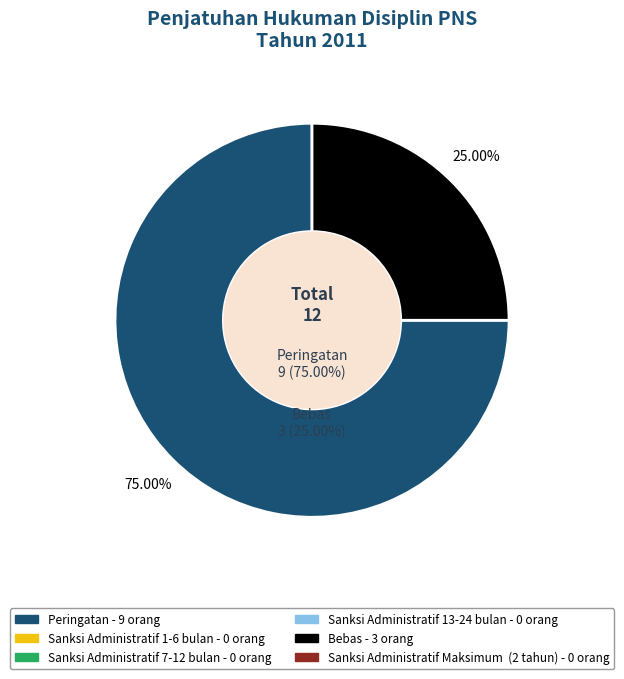

What is the change in value from Peringatan to Sanksi Administratif 13-24 bulan?

-9